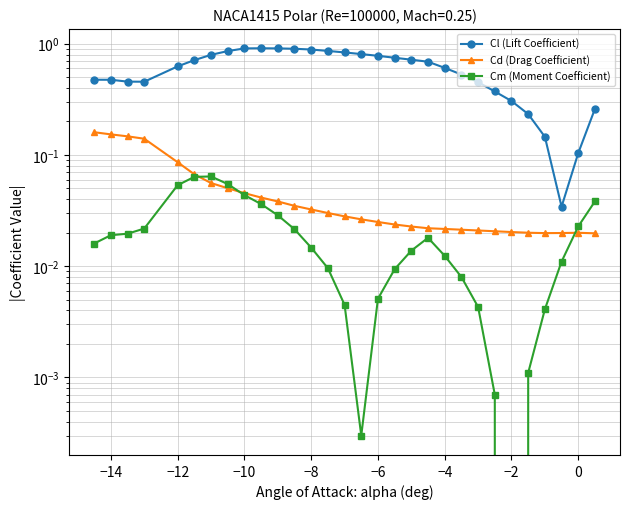

Does the chart have visible grid lines?

Yes